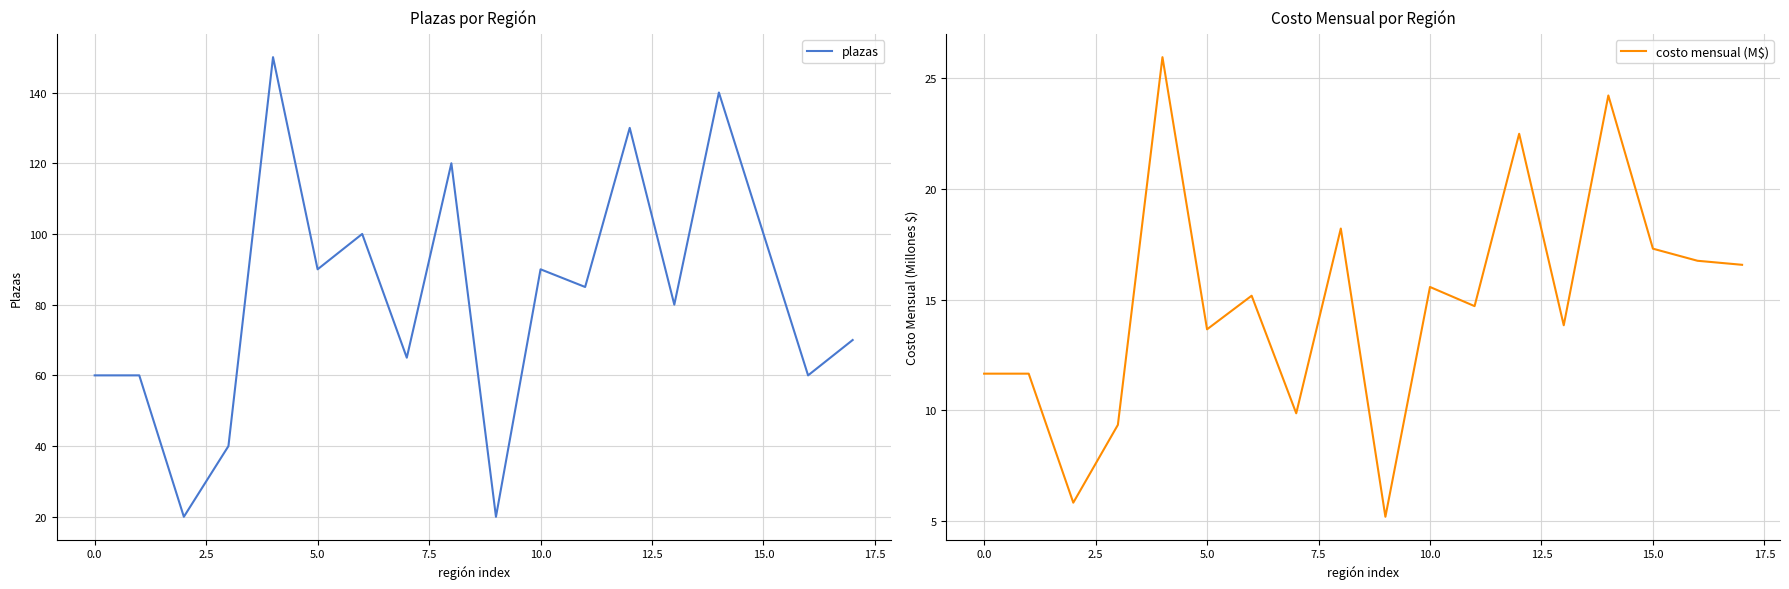

True or false: plazas has a value of 90 at 10.0.

True